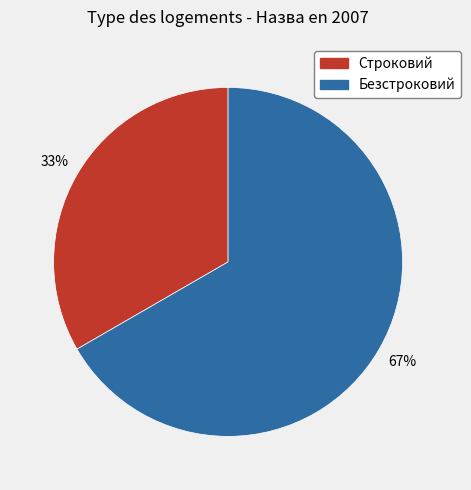

To the nearest percent, what portion does Безстроковий represent?

67%